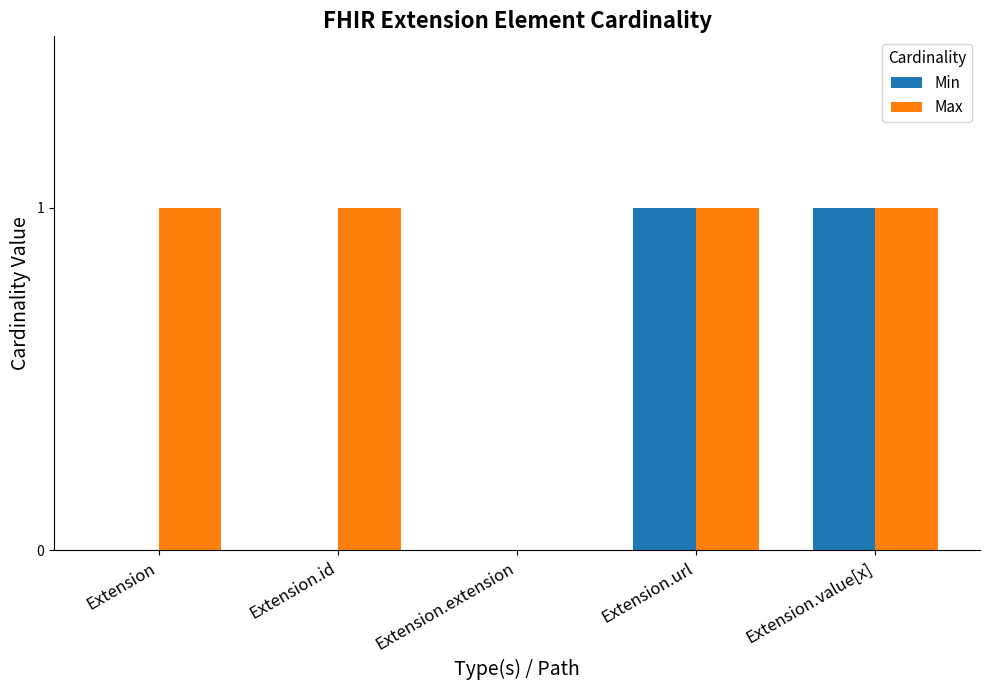

What is the sum of all Max values?

4